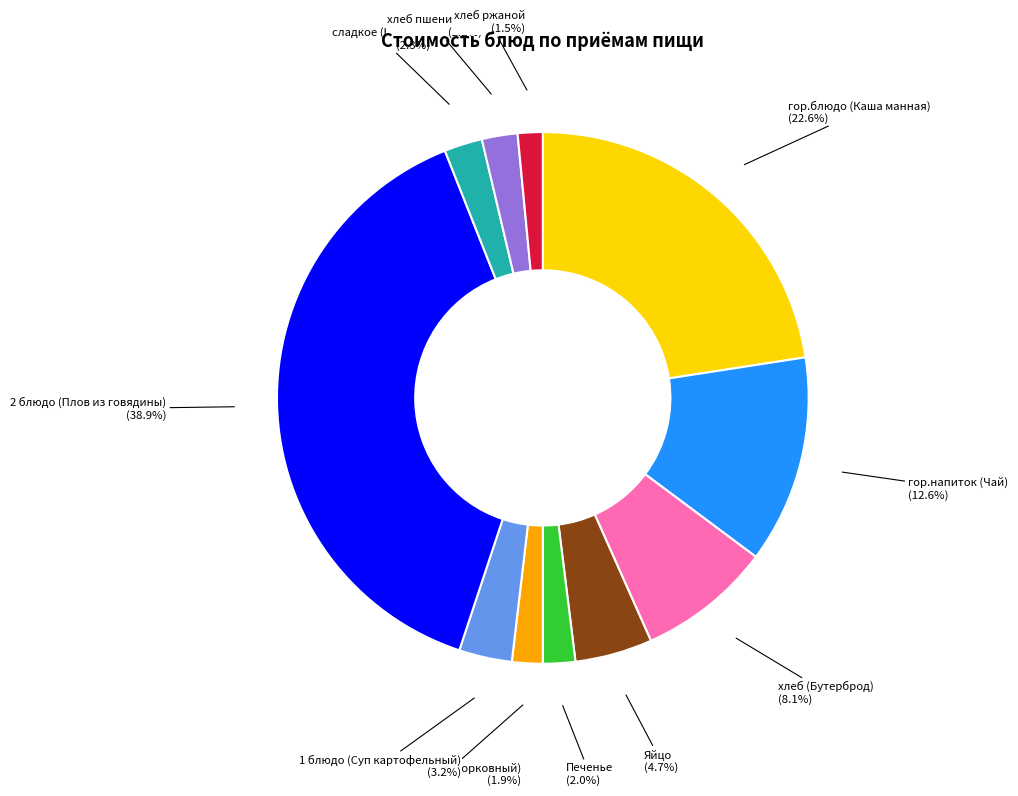

How much of the chart is everything except закуска (Салат морковный)?

98.1%